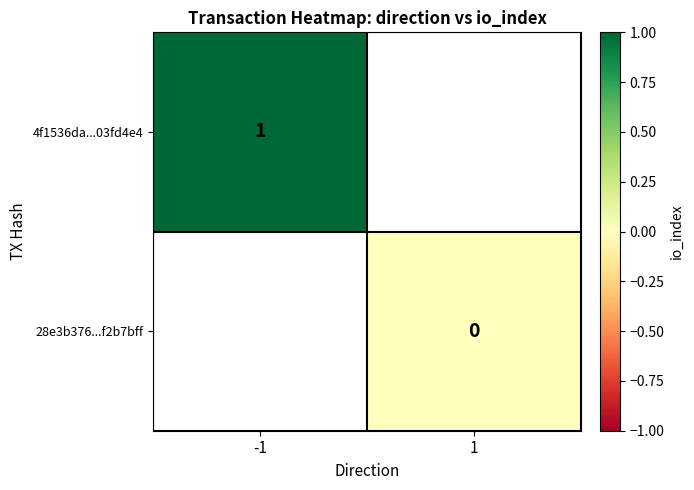

At how many categories does at least one series exceed 0?

1